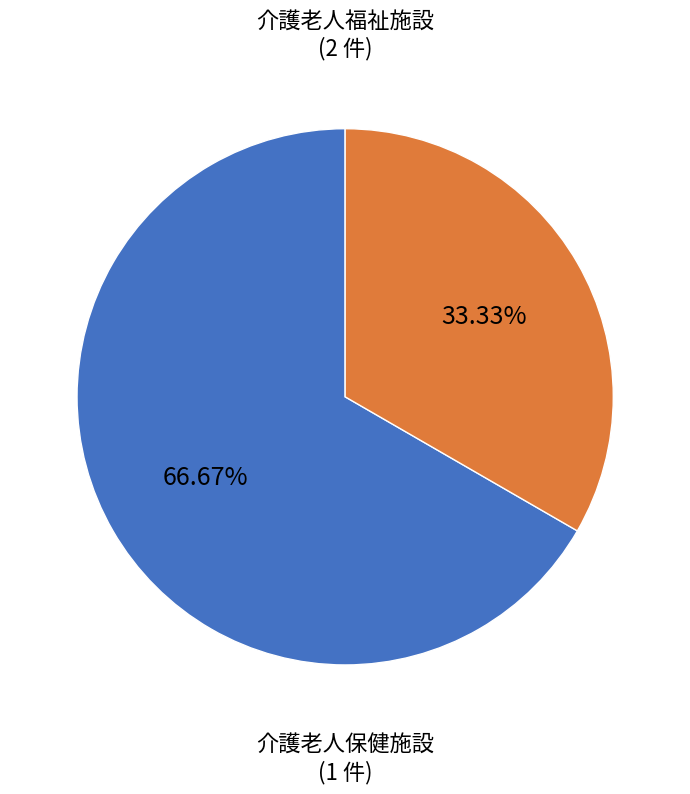

Which category has the smallest portion of the pie?

介護老人保健施設